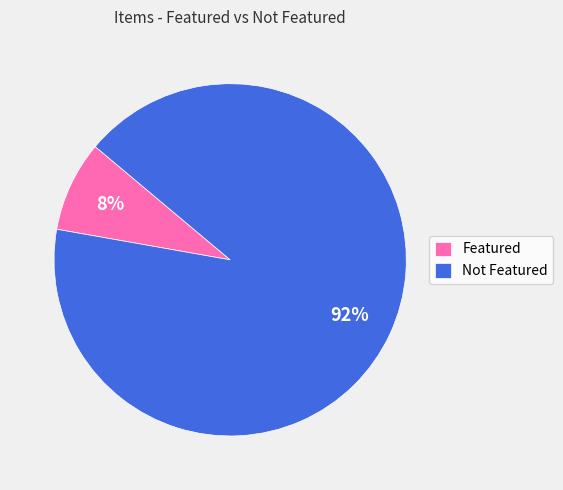

What percentage is the Not Featured slice, to the nearest percent?

92%